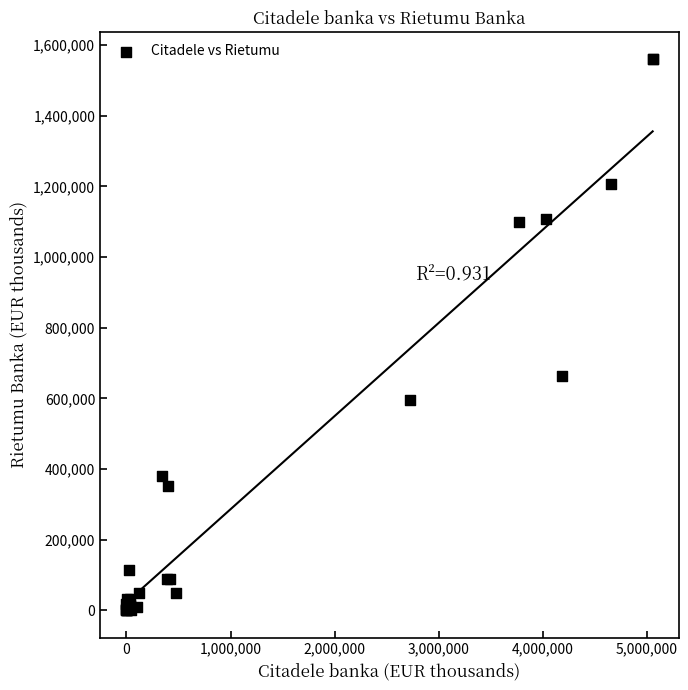

What Y value in the scatter plot is closest to 779781?

662375.2